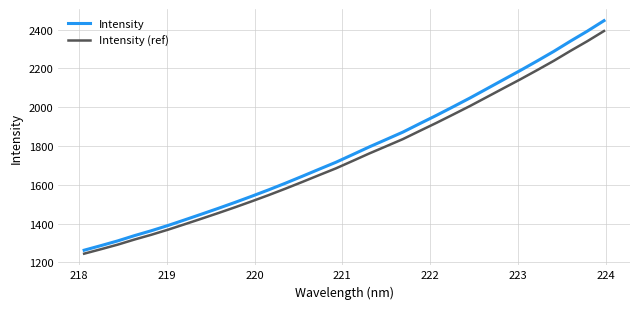

How many lines are shown in the chart?

2